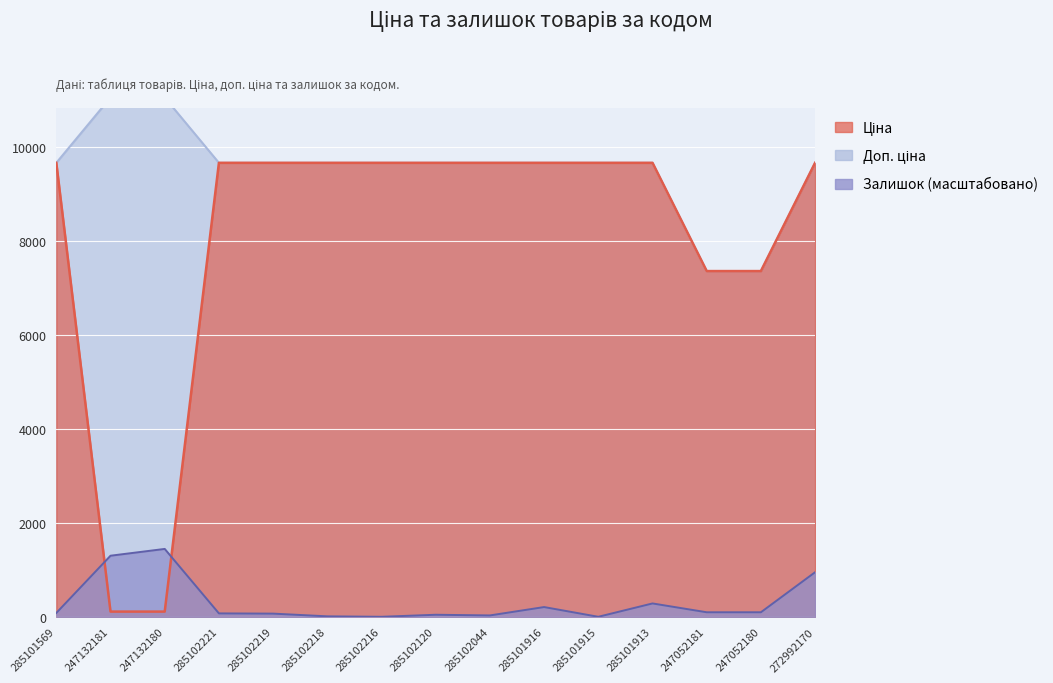

Which series has the largest range (max minus min)?

Ціна